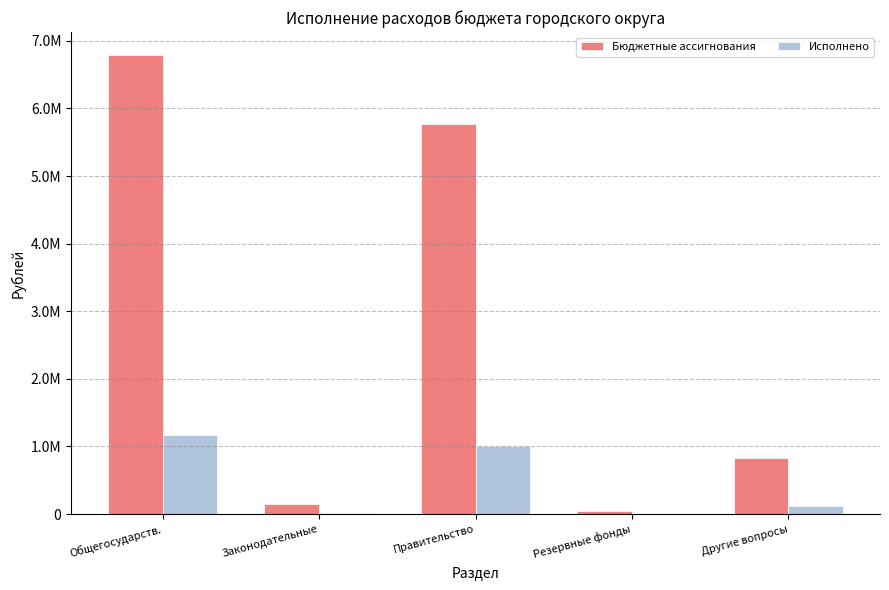

What are all the series names shown in the legend?

Бюджетные ассигнования, Исполнено